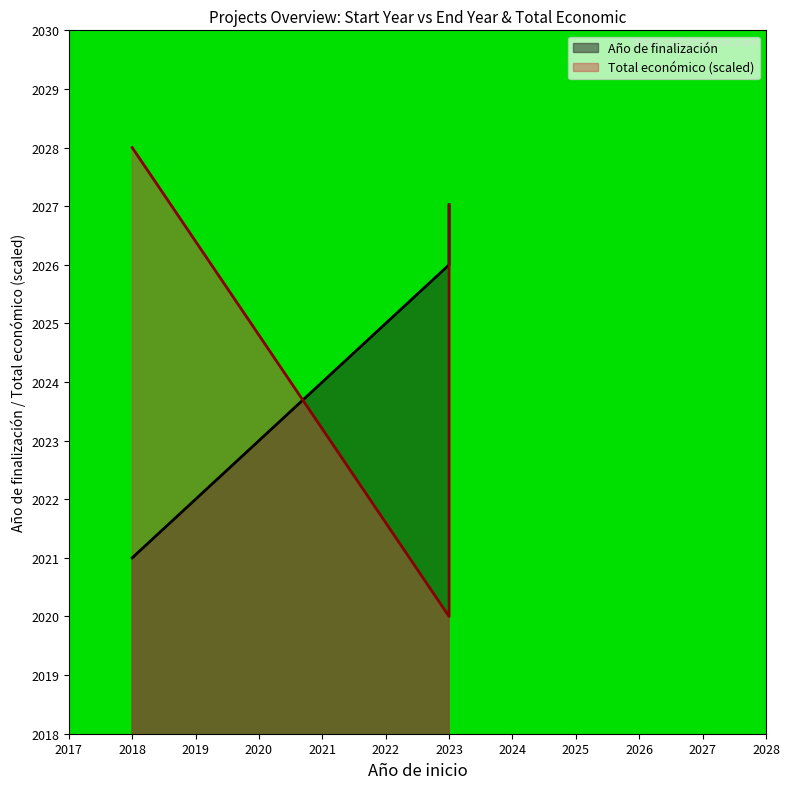

List the labels in order of value, largest first.

2023, 2023, 2023, 2018